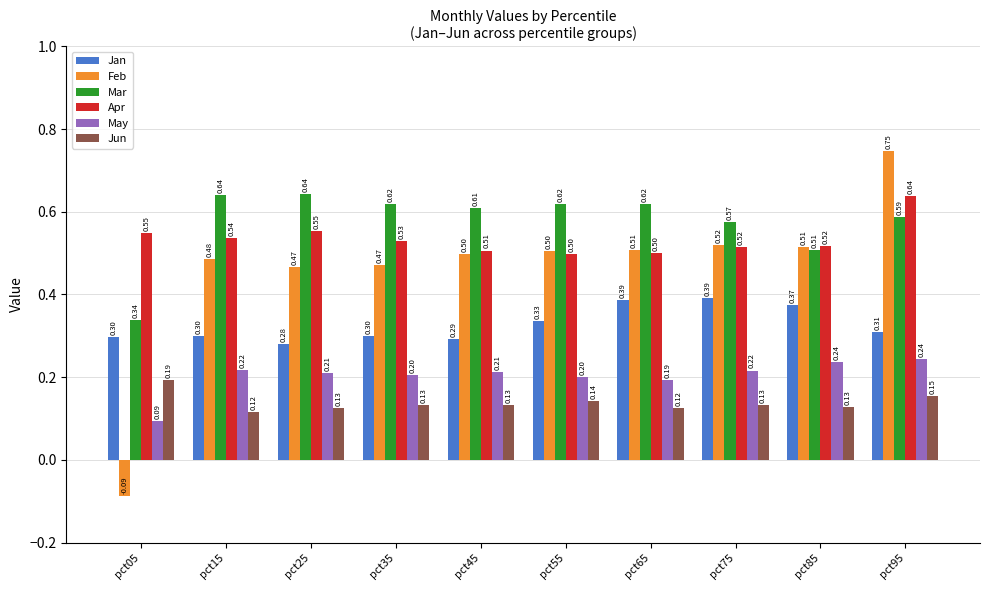

Which series has the largest total across all categories?

Mar